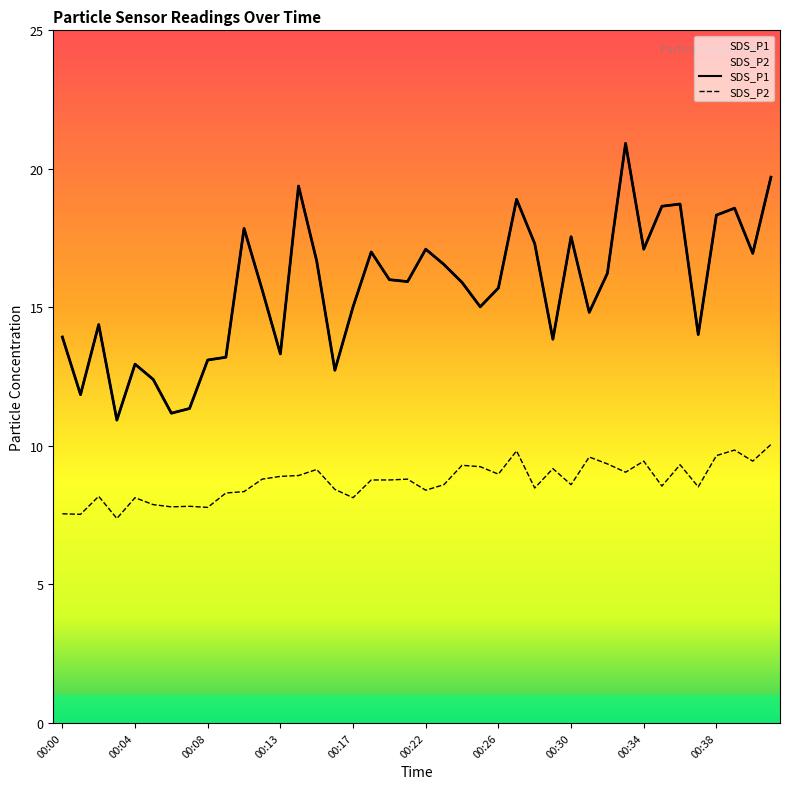

At which label does SDS_P1 reach its peak?

00:33